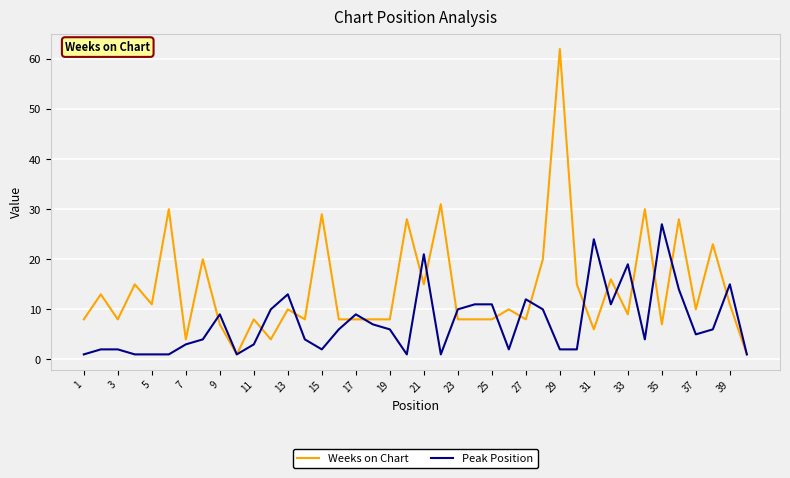

Which series has the widest spread of values?

Weeks on Chart